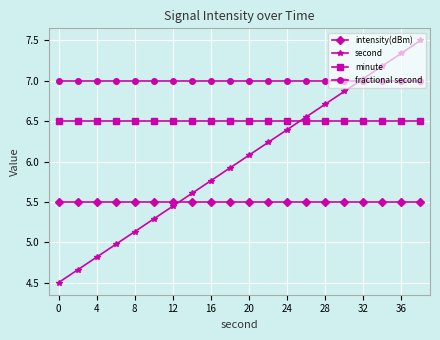

Which series has the largest total across all categories?

fractional second